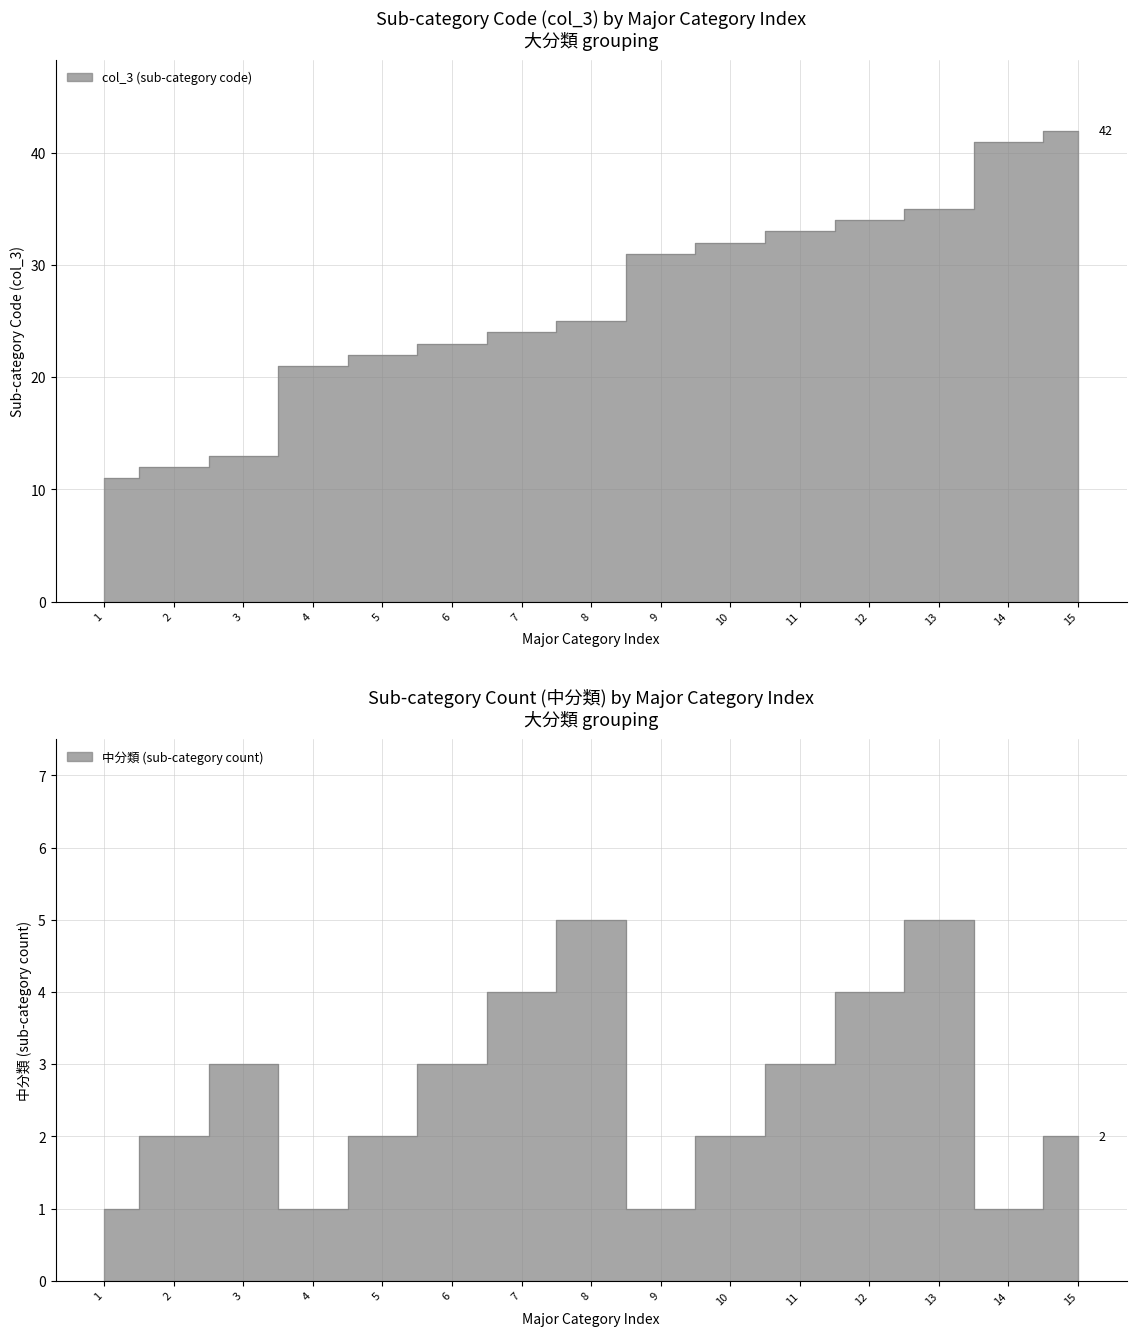

What is the value of the col_3 (sub-category code) point at the 3rd from the left?

13